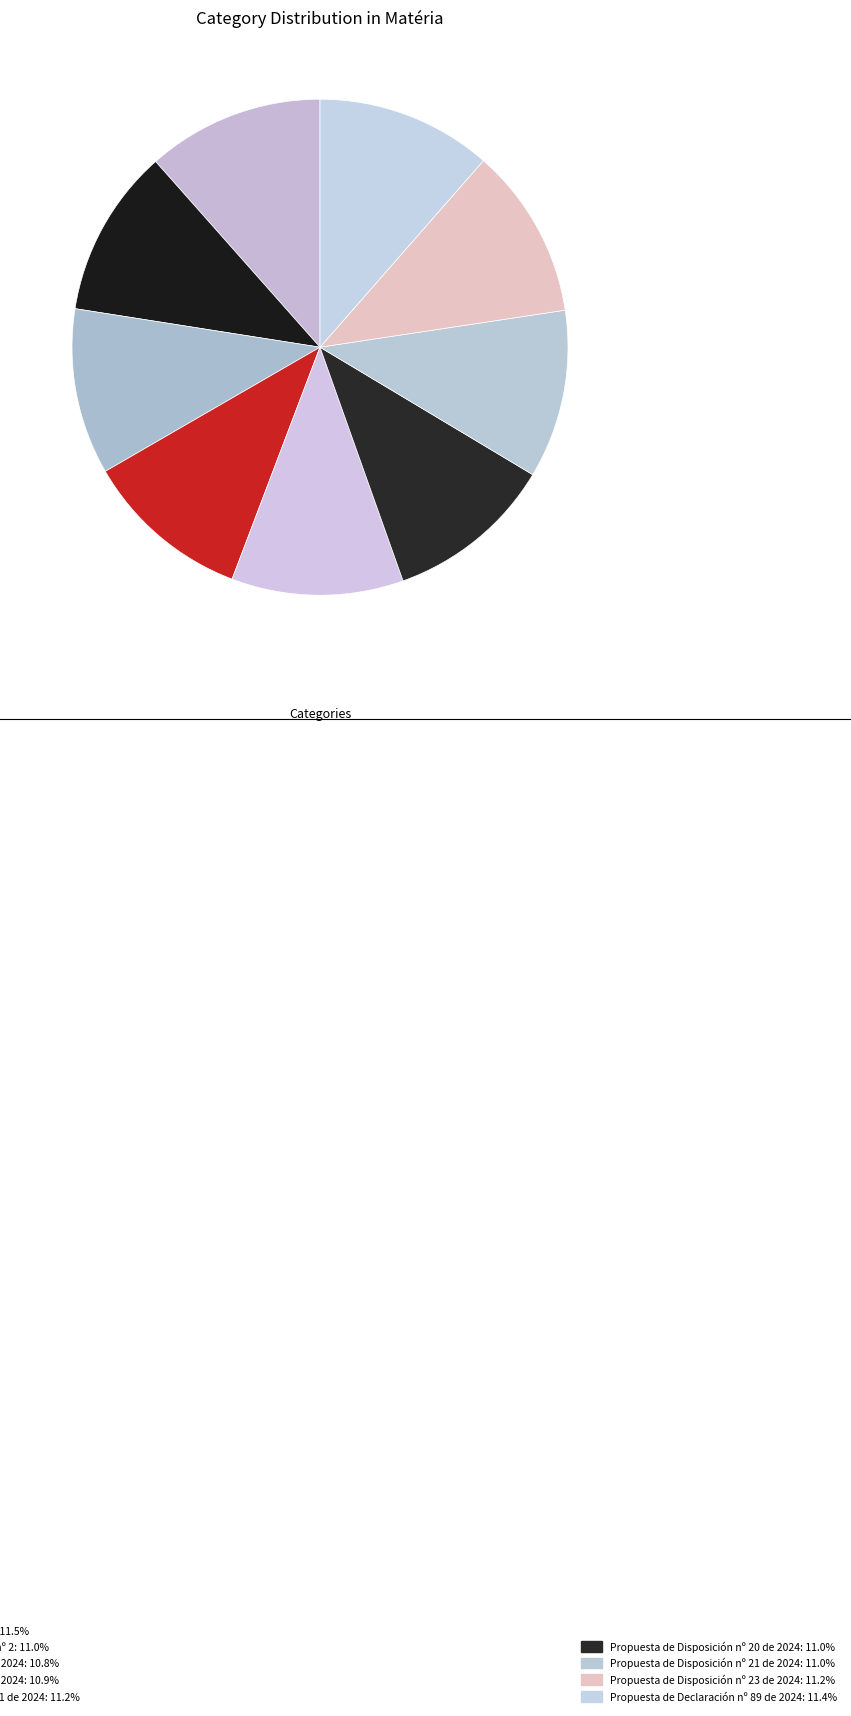

How many slices are in this pie chart?

9